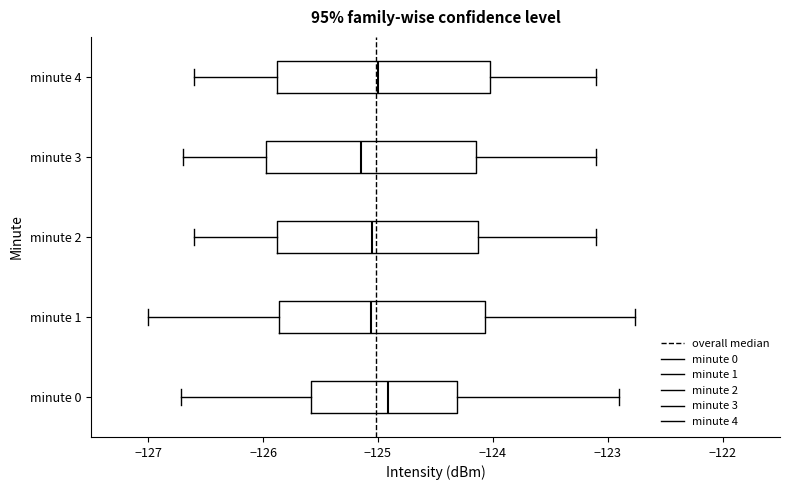

Where does the right whisker of the box for minute 0 end on the x-axis? The values are not printed on the chart, so give them approximately, as read against the axis.

-122.9